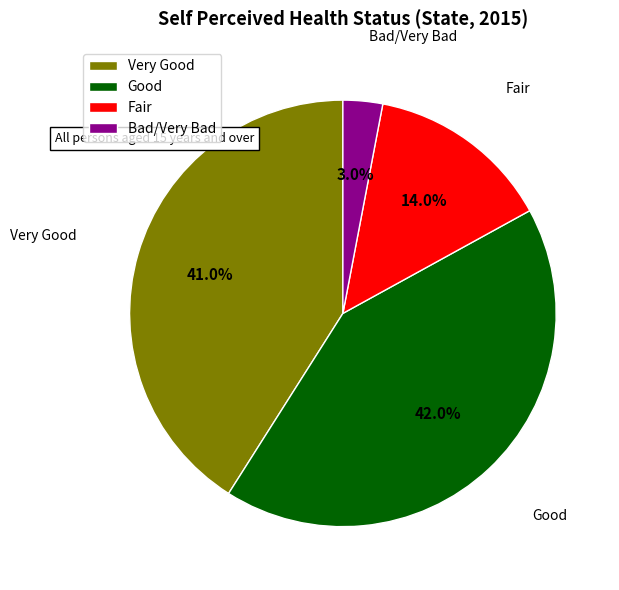

To the nearest percent, what is the average slice percentage?

25%